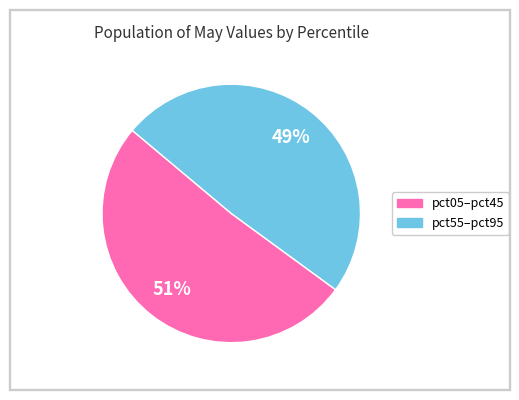

Does any single category account for the majority?

Yes